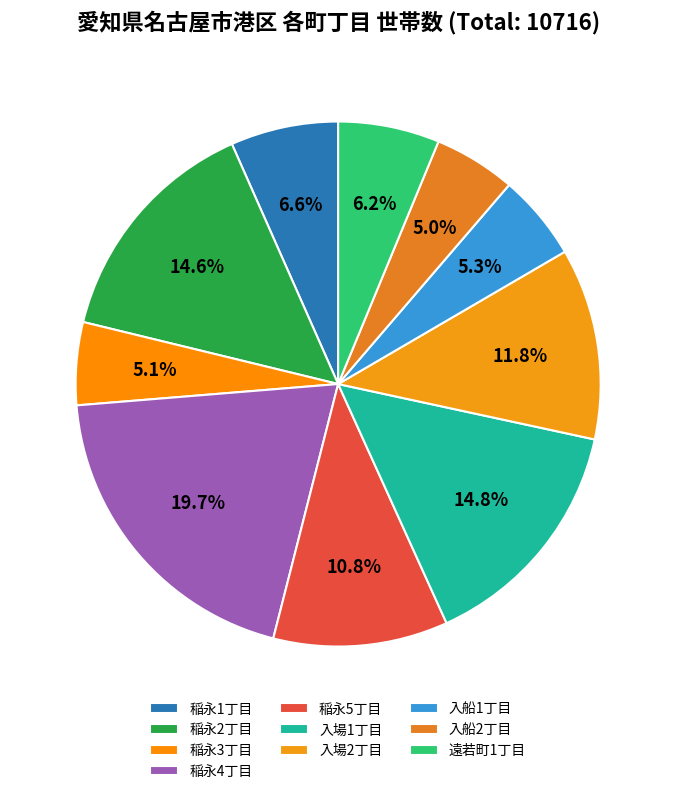

How many segments does this pie chart have?

10